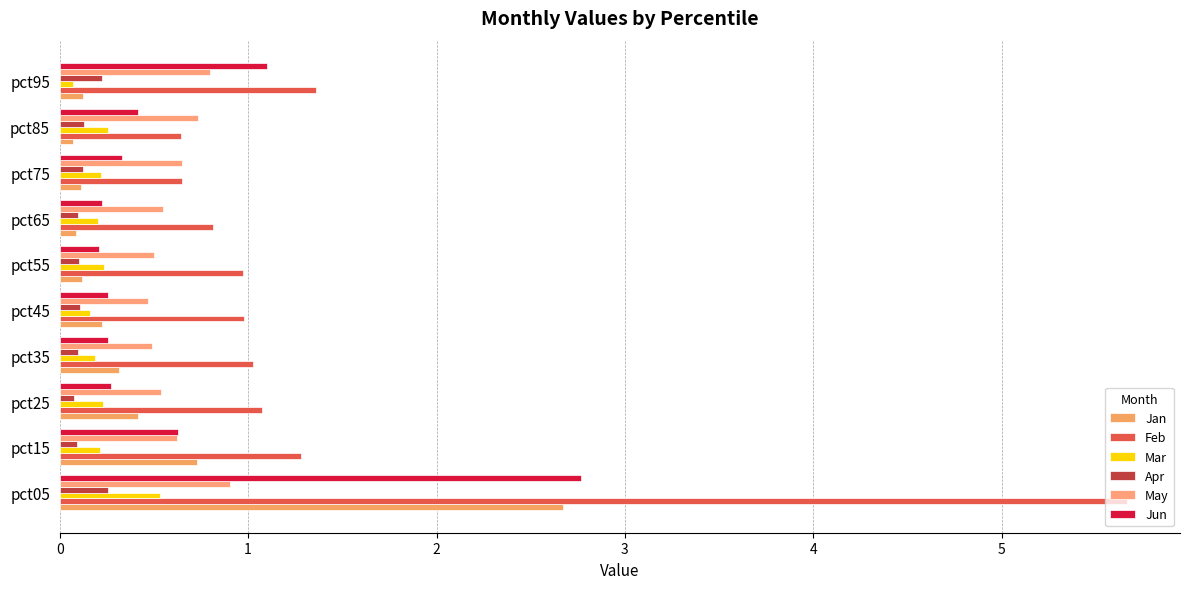

How many categories are shown in the chart?

10